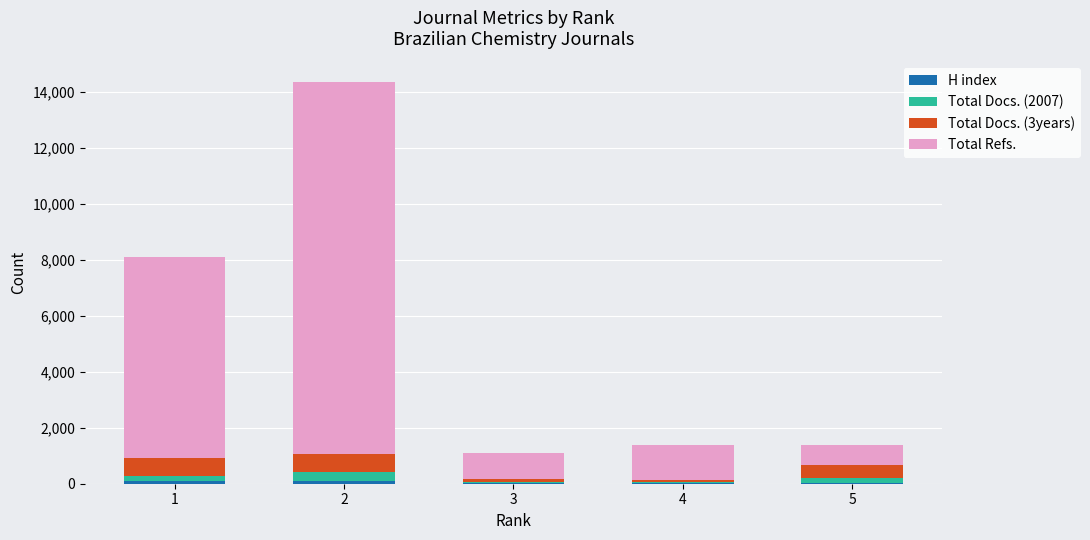

Are the bars grouped side by side (vs. stacked)?

No